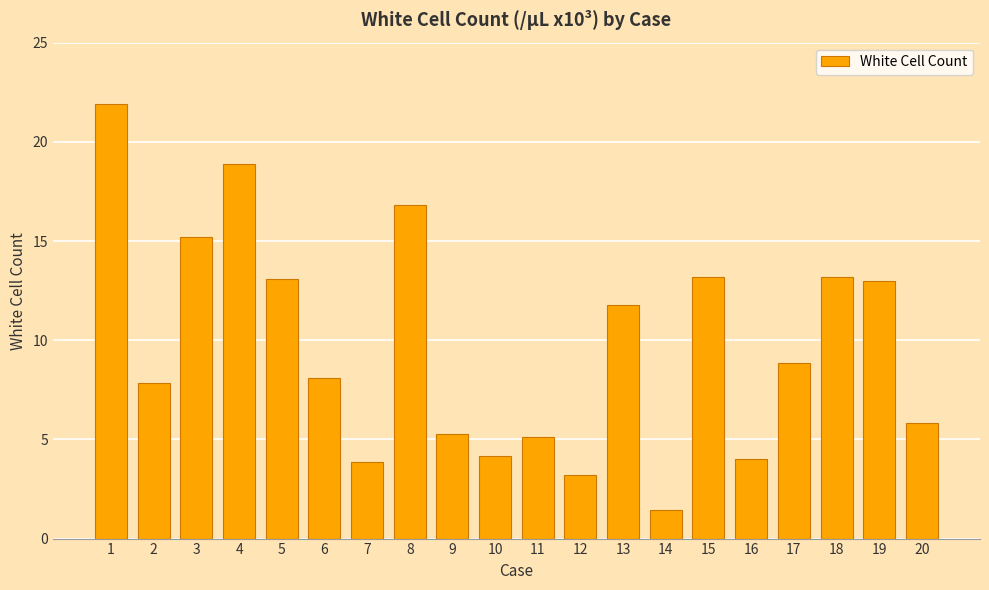

The value at 15 is 19.6. True or false?

False